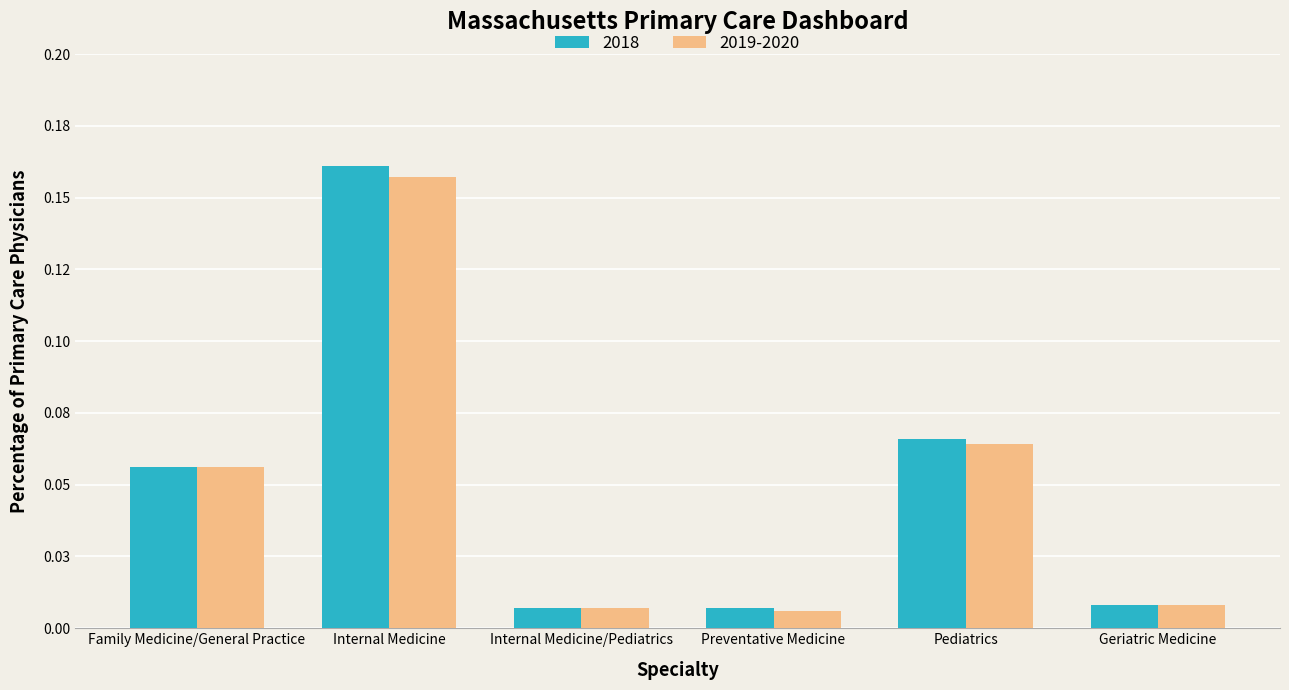

What are all the series names shown in the legend?

2018, 2019-2020